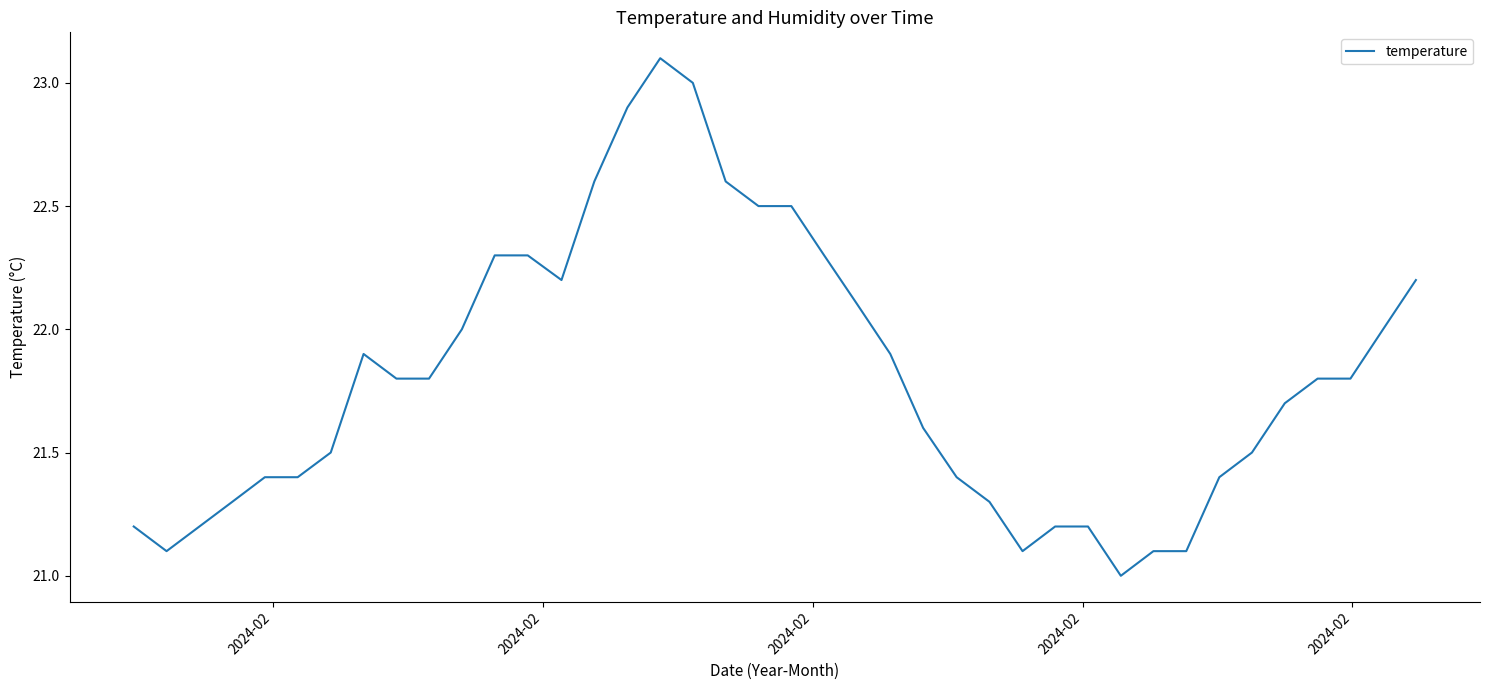

What is the smallest value displayed?

21.0